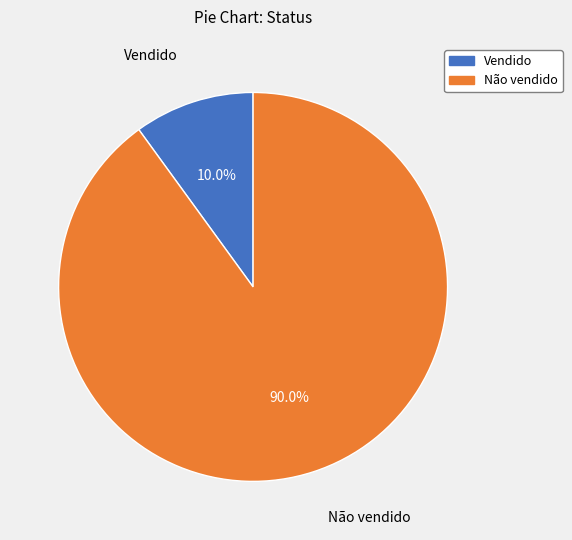

Is Não vendido the majority of the pie?

Yes